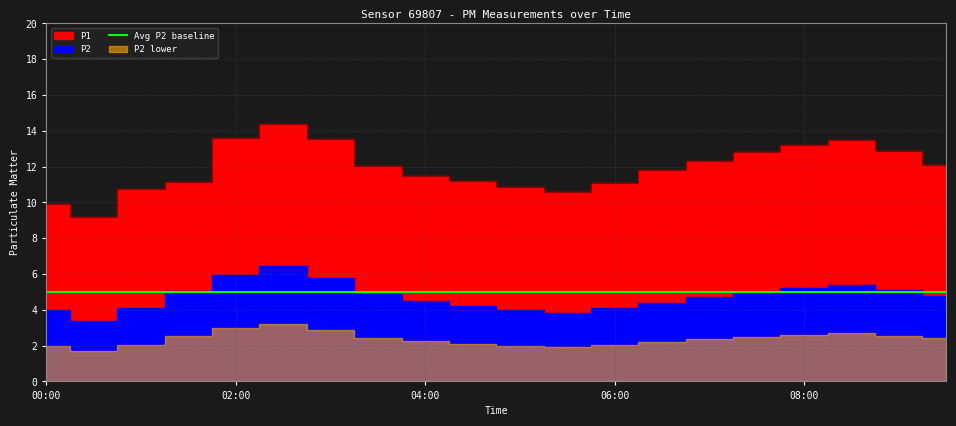

List the labels in order of value, largest first.

02:30, 02:00, 03:00, 08:30, 08:00, 09:00, 07:30, 07:00, 09:30, 03:30, 06:30, 04:00, 04:30, 01:30, 06:00, 05:00, 01:00, 05:30, 00:00, 00:30